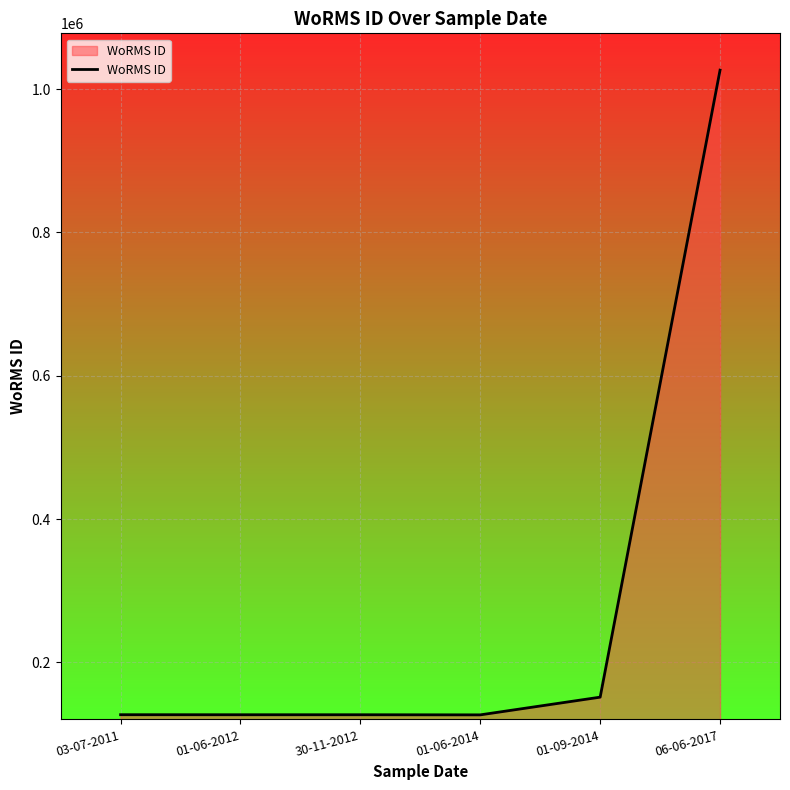

What is the difference between the second highest and second lowest values?

24548